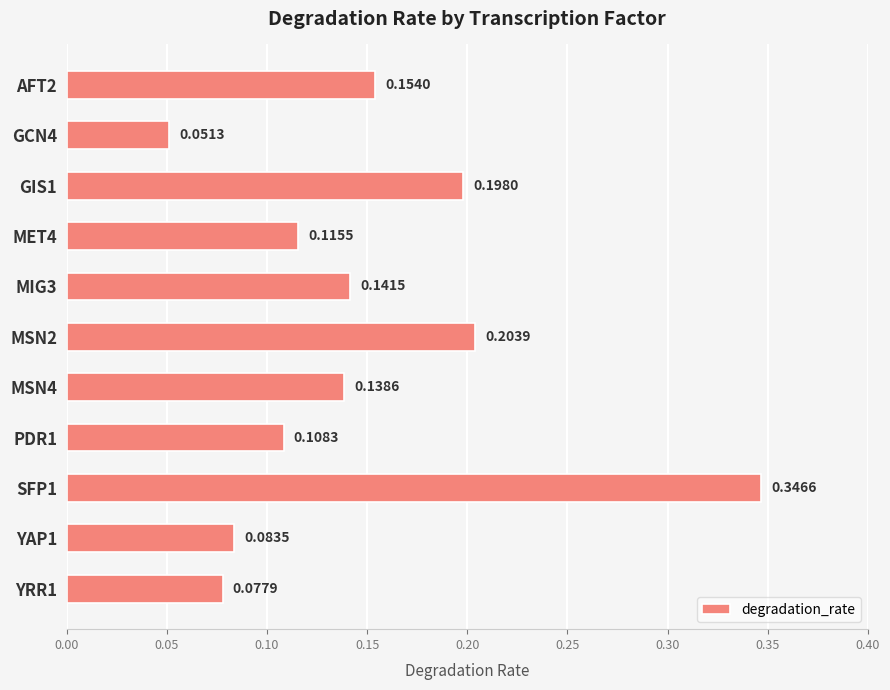

List the labels in order of value, smallest first.

GCN4, YRR1, YAP1, PDR1, MET4, MSN4, MIG3, AFT2, GIS1, MSN2, SFP1